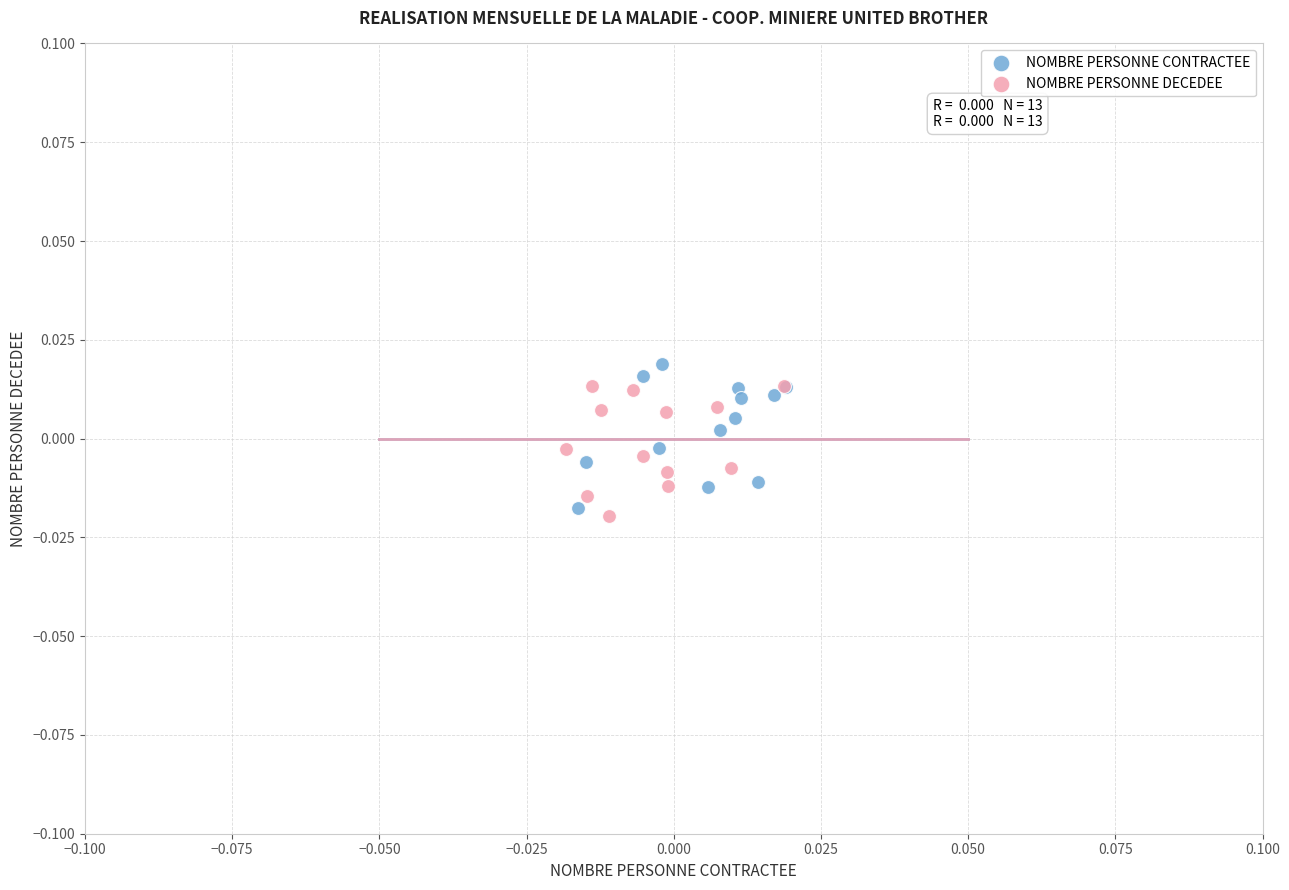

Which series contains the highest Y value?

NOMBRE PERSONNE CONTRACTEE